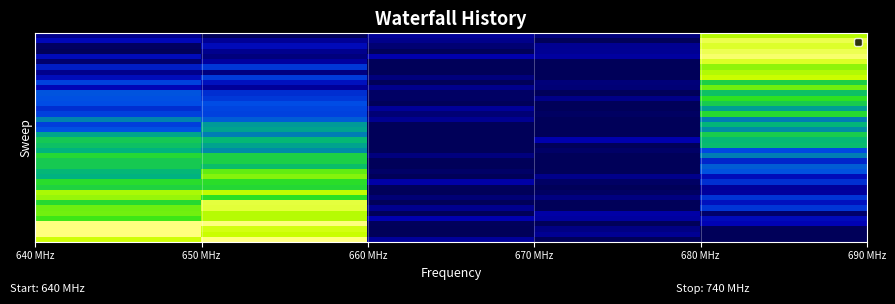

Count the number of categories in the chart.

5